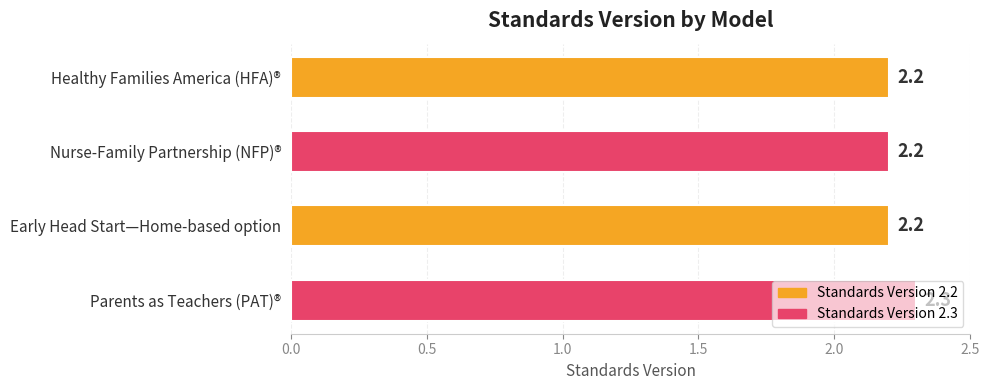

Approximately how many times larger is the value at Nurse-Family Partnership (NFP)® compared to Healthy Families America (HFA)®?

1.0